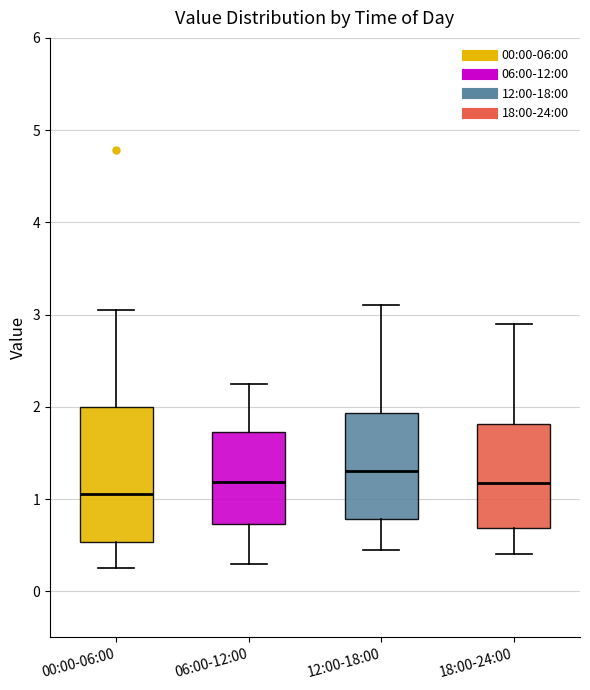

Reading left to right, read every box against the y-axis: the position of its median line, the range the box covers, and the ends of its whiskers. The values are not printed on the chart, so give them approximately, as read against the axis.

00:00-06:00: median 1.1, box 0.5 to 2.0, whiskers 0.3 to 3.1
06:00-12:00: median 1.2, box 0.7 to 1.7, whiskers 0.3 to 2.3
12:00-18:00: median 1.3, box 0.8 to 1.9, whiskers 0.5 to 3.1
18:00-24:00: median 1.2, box 0.7 to 1.8, whiskers 0.4 to 2.9